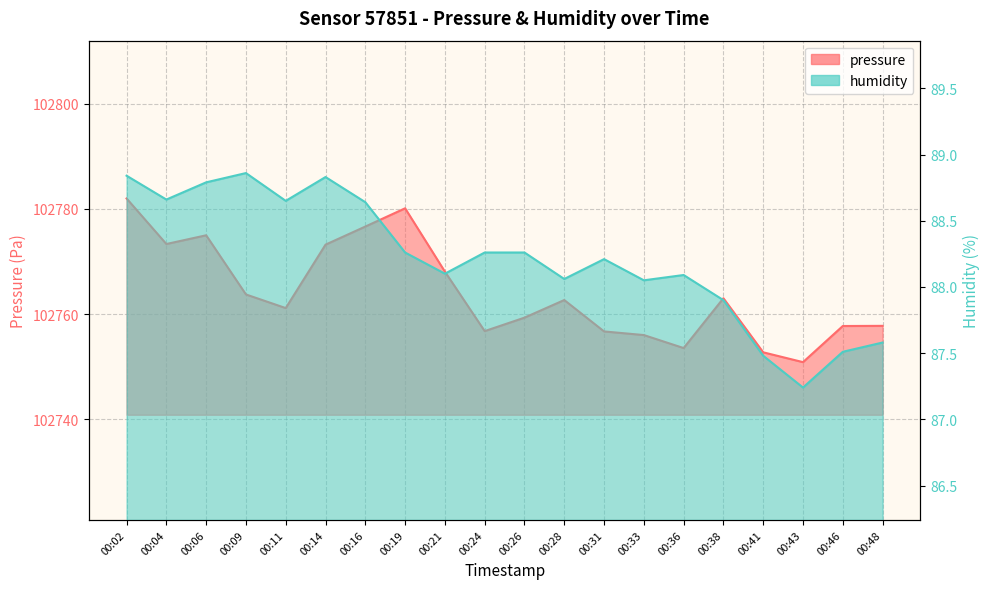

At which label does humidity reach its peak?

00:09